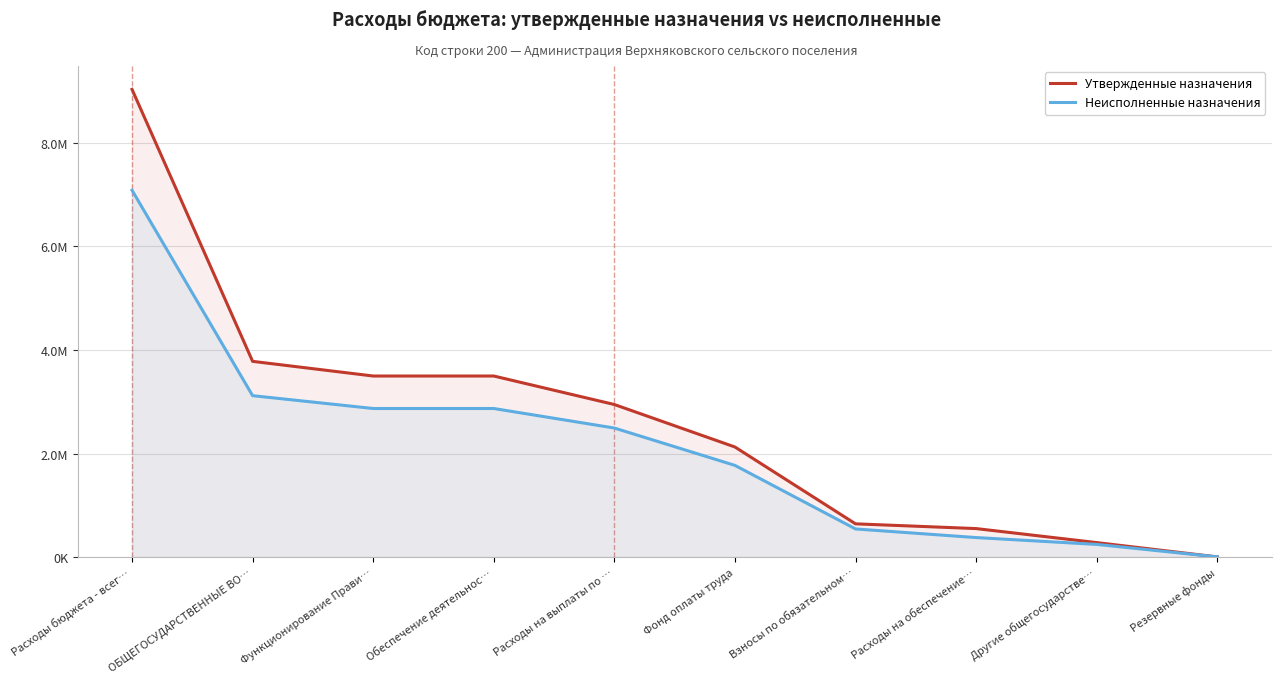

True or false: Утвержденные назначения has a value of 915927.1 at Расходы на обеспечение….

False